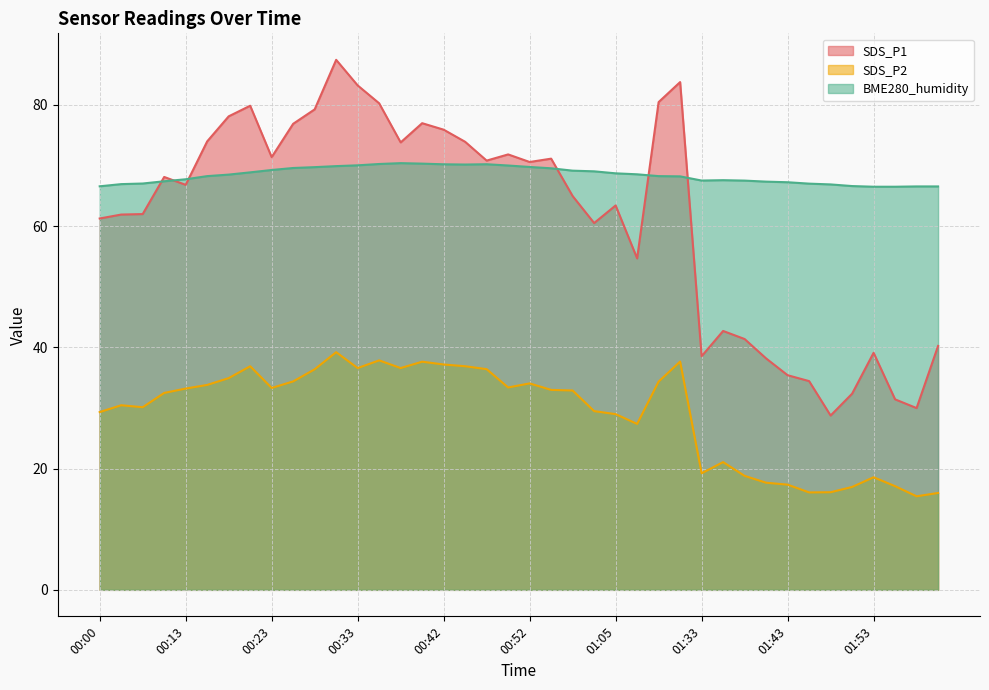

What is the greatest value displayed?

87.4